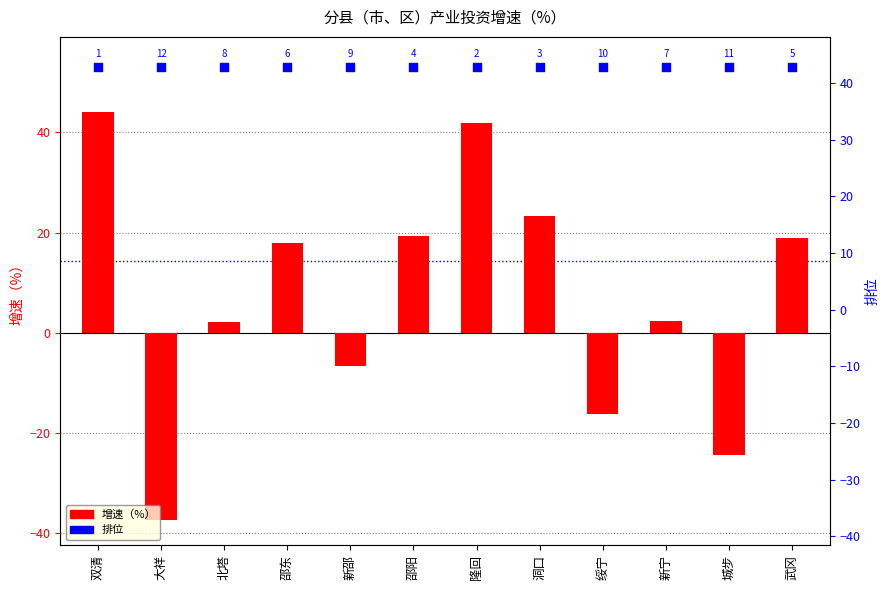

Approximately how many times larger is the value at 武冈 compared to 邵东?

1.1